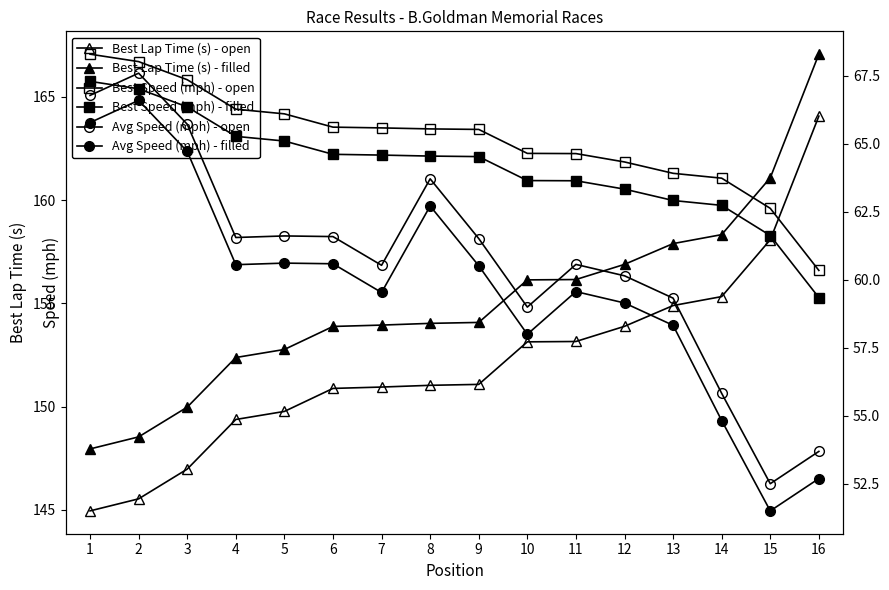

True or false: Best Lap Time (s) - filled and Avg Speed (mph) - filled intersect in this chart.

False